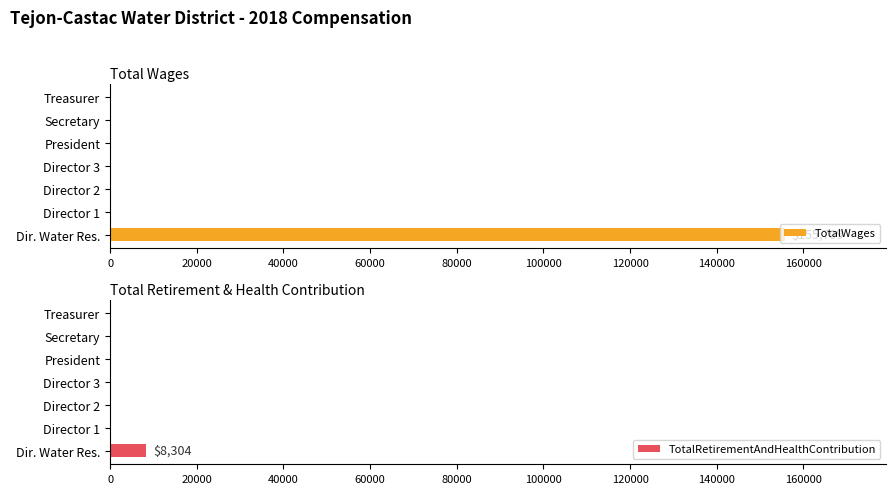

What is the sum of all TotalWages values?

155709